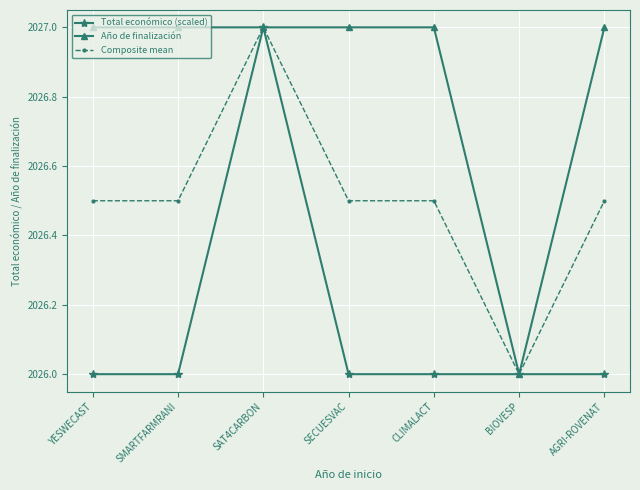

List the series in order of their overall mean, highest first.

Año de finalización, Composite mean, Total económico (scaled)